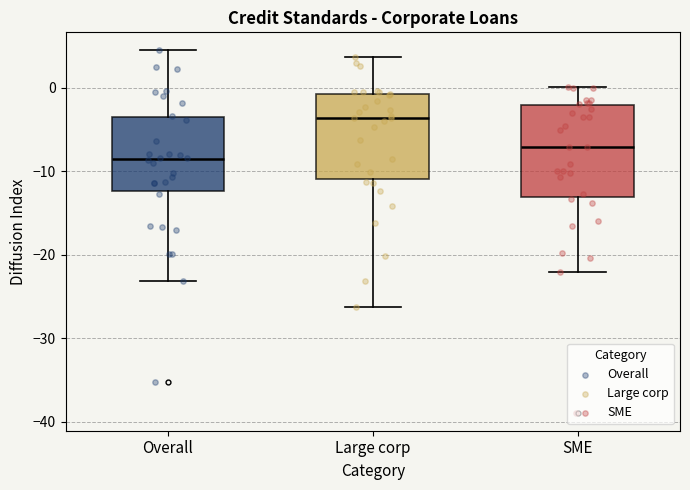

Reading left to right, read every box against the y-axis: the position of its median line, the range the box covers, and the ends of its whiskers. The values are not printed on the chart, so give them approximately, as read against the axis.

Overall: median -9, box -12 to -4, whiskers -23 to 4
Large corp: median -4, box -11 to -1, whiskers -26 to 4
SME: median -7, box -13 to -2, whiskers -22 to 0